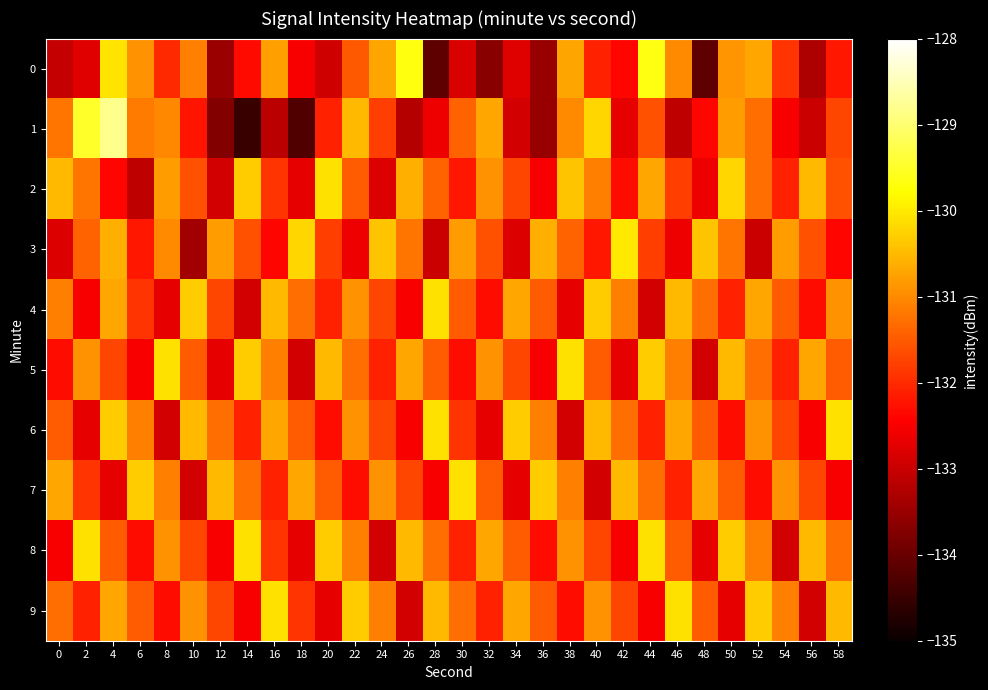

Reading right to left, extract all data points from this chart.

0: 58=-132.2	56=-133.3	54=-131.9	52=-130.7	50=-130.9	48=-134.1	46=-131.0	44=-129.7	42=-132.4	40=-132.1	38=-130.7	36=-133.5	34=-132.8	32=-133.7	30=-132.8	28=-134.1	26=-129.7	24=-130.7	22=-131.5	20=-132.9	18=-132.5	16=-130.8	14=-132.3	12=-133.5	10=-131.1	8=-132.0	6=-130.9	4=-130.1	2=-132.8	0=-133.1
1: 58=-131.7	56=-133.0	54=-132.5	52=-131.3	50=-130.8	48=-132.4	46=-133.1	44=-131.6	42=-132.7	40=-130.2	38=-131.0	36=-133.5	34=-132.9	32=-130.7	30=-131.4	28=-132.6	26=-133.2	24=-131.8	22=-130.5	20=-132.1	18=-134.3	16=-133.2	14=-134.5	12=-133.7	10=-132.2	8=-131.0	6=-131.2	4=-128.8	2=-129.5	0=-131.2
2: 58=-131.6	56=-130.5	54=-132.1	52=-131.3	50=-130.2	48=-132.6	46=-131.8	44=-130.7	42=-132.3	40=-131.1	38=-130.4	36=-132.5	34=-131.7	32=-130.9	30=-132.2	28=-131.4	26=-130.6	24=-132.8	22=-131.5	20=-130.1	18=-132.7	16=-131.9	14=-130.3	12=-132.9	10=-131.6	8=-130.8	6=-133.1	4=-132.4	2=-131.2	0=-130.5
3: 58=-132.4	56=-131.6	54=-130.8	52=-133.0	50=-131.2	48=-130.4	46=-132.6	44=-131.8	42=-130.0	40=-132.2	38=-131.4	36=-130.6	34=-132.8	32=-131.6	30=-130.8	28=-133.0	26=-131.2	24=-130.4	22=-132.6	20=-131.8	18=-130.2	16=-132.4	14=-131.6	12=-130.8	10=-133.4	8=-131.0	6=-132.2	4=-130.6	2=-131.4	0=-132.8
4: 58=-130.9	56=-132.3	54=-131.5	52=-130.7	50=-132.1	48=-131.3	46=-130.5	44=-132.9	42=-131.1	40=-130.3	38=-132.7	36=-131.5	34=-130.7	32=-132.3	30=-131.5	28=-130.1	26=-132.5	24=-131.7	22=-130.9	20=-132.1	18=-131.3	16=-130.5	14=-132.9	12=-131.7	10=-130.3	8=-132.7	6=-131.9	4=-130.7	2=-132.5	0=-131.1
5: 58=-131.5	56=-130.7	54=-132.1	52=-131.3	50=-130.5	48=-132.9	46=-131.1	44=-130.3	42=-132.7	40=-131.5	38=-130.1	36=-132.5	34=-131.7	32=-130.9	30=-132.3	28=-131.5	26=-130.7	24=-132.1	22=-131.3	20=-130.5	18=-132.9	16=-131.1	14=-130.3	12=-132.7	10=-131.5	8=-130.1	6=-132.5	4=-131.7	2=-130.9	0=-132.3
6: 58=-130.1	56=-132.5	54=-131.7	52=-130.9	50=-132.3	48=-131.5	46=-130.7	44=-132.1	42=-131.3	40=-130.5	38=-132.9	36=-131.1	34=-130.3	32=-132.7	30=-131.9	28=-130.1	26=-132.5	24=-131.7	22=-130.9	20=-132.3	18=-131.5	16=-130.7	14=-132.1	12=-131.3	10=-130.5	8=-132.9	6=-131.1	4=-130.3	2=-132.7	0=-131.5
7: 58=-132.5	56=-131.7	54=-130.9	52=-132.3	50=-131.5	48=-130.7	46=-132.1	44=-131.3	42=-130.5	40=-132.9	38=-131.1	36=-130.3	34=-132.7	32=-131.5	30=-130.1	28=-132.5	26=-131.7	24=-130.9	22=-132.3	20=-131.5	18=-130.7	16=-132.1	14=-131.3	12=-130.5	10=-132.9	8=-131.1	6=-130.3	4=-132.7	2=-131.9	0=-130.7
8: 58=-131.3	56=-130.5	54=-132.9	52=-131.1	50=-130.3	48=-132.7	46=-131.5	44=-130.1	42=-132.5	40=-131.7	38=-130.9	36=-132.3	34=-131.5	32=-130.7	30=-132.1	28=-131.3	26=-130.5	24=-132.9	22=-131.1	20=-130.3	18=-132.7	16=-131.9	14=-130.1	12=-132.5	10=-131.7	8=-130.9	6=-132.3	4=-131.5	2=-130.1	0=-132.5
9: 58=-130.5	56=-132.9	54=-131.1	52=-130.3	50=-132.7	48=-131.5	46=-130.1	44=-132.5	42=-131.7	40=-130.9	38=-132.3	36=-131.5	34=-130.7	32=-132.1	30=-131.3	28=-130.5	26=-132.9	24=-131.1	22=-130.3	20=-132.7	18=-131.9	16=-130.1	14=-132.5	12=-131.7	10=-130.9	8=-132.3	6=-131.5	4=-130.7	2=-132.1	0=-131.3